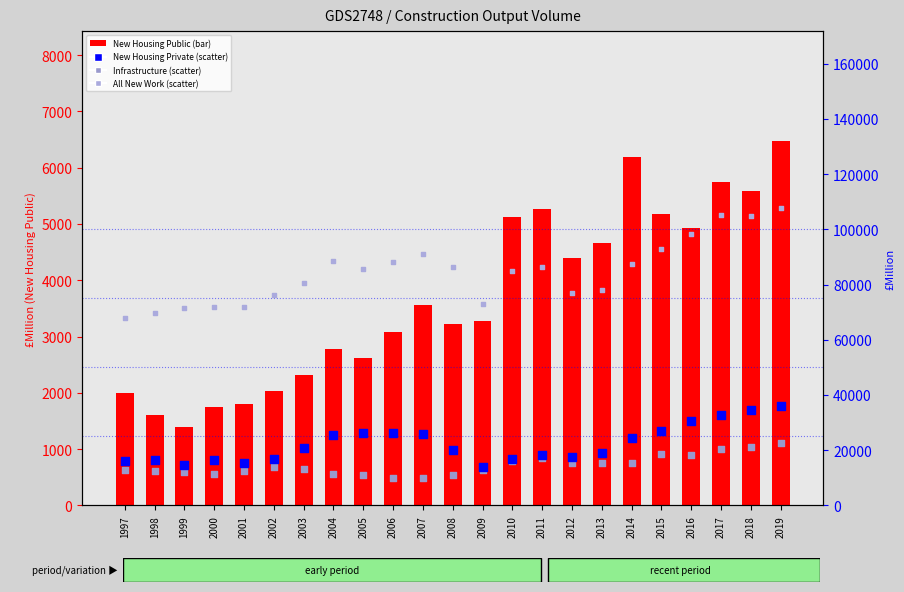

Which series contains the highest Y value?

All New Work (rank, Detection=ABSENT)